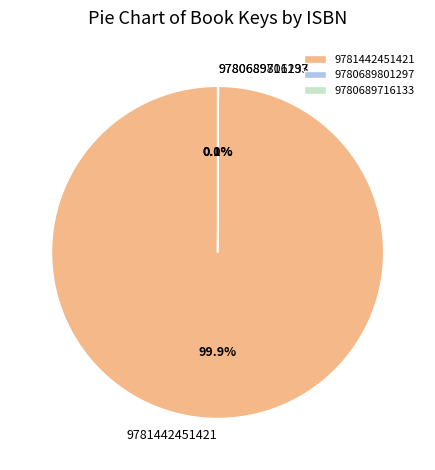

What is the largest slice in the pie chart?

9781442451421